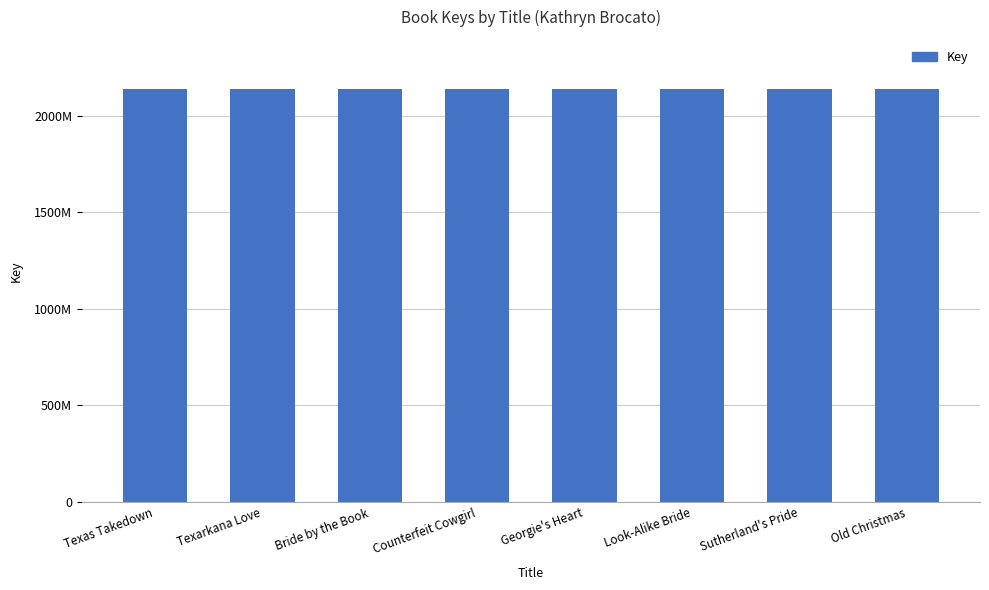

What is the change in value from Texas Takedown to Georgie's Heart?

-16795